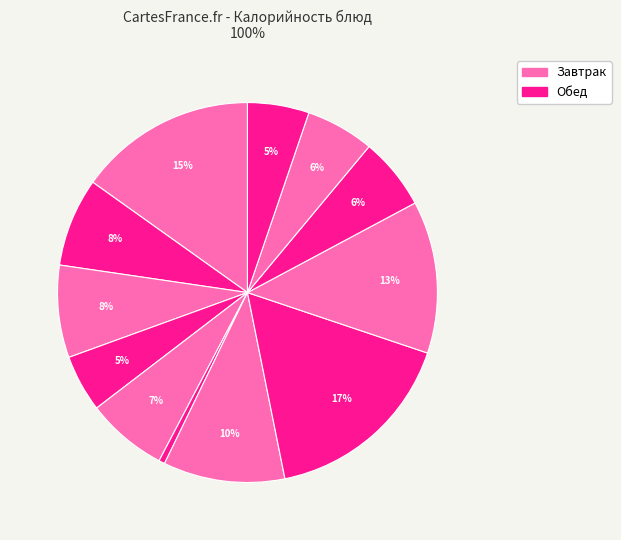

How many slices are in this pie chart?

12